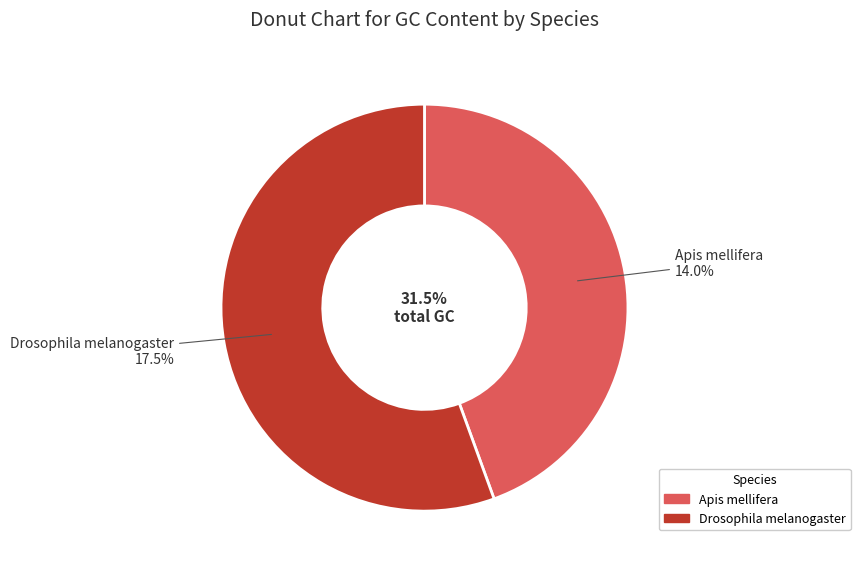

Does Drosophila melanogaster represent more than half of the total?

Yes